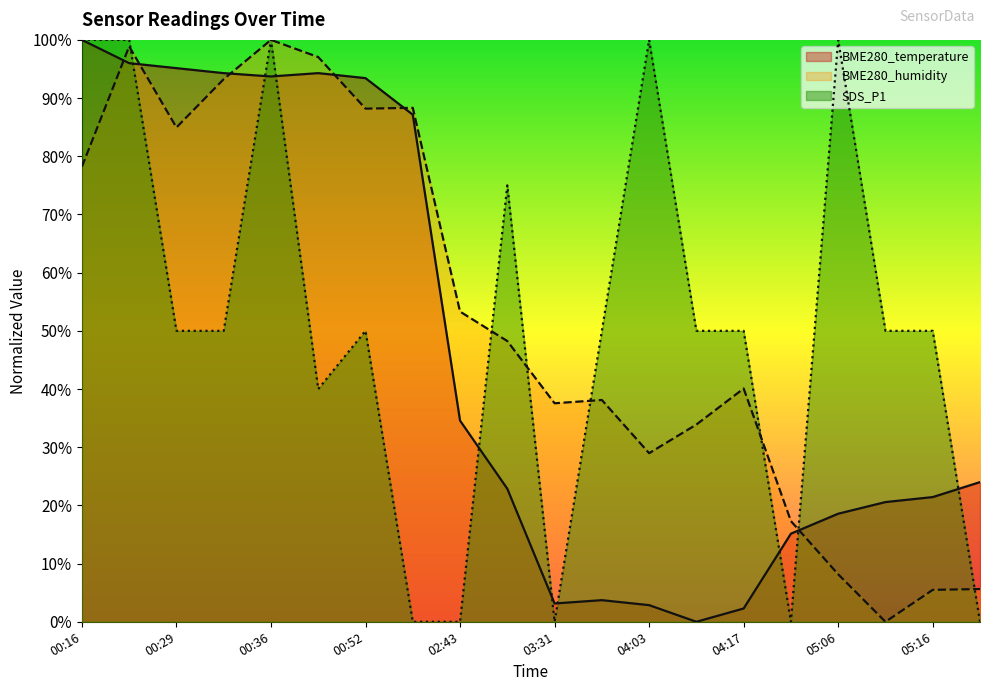

Does the chart display data point markers on the line(s)?

No